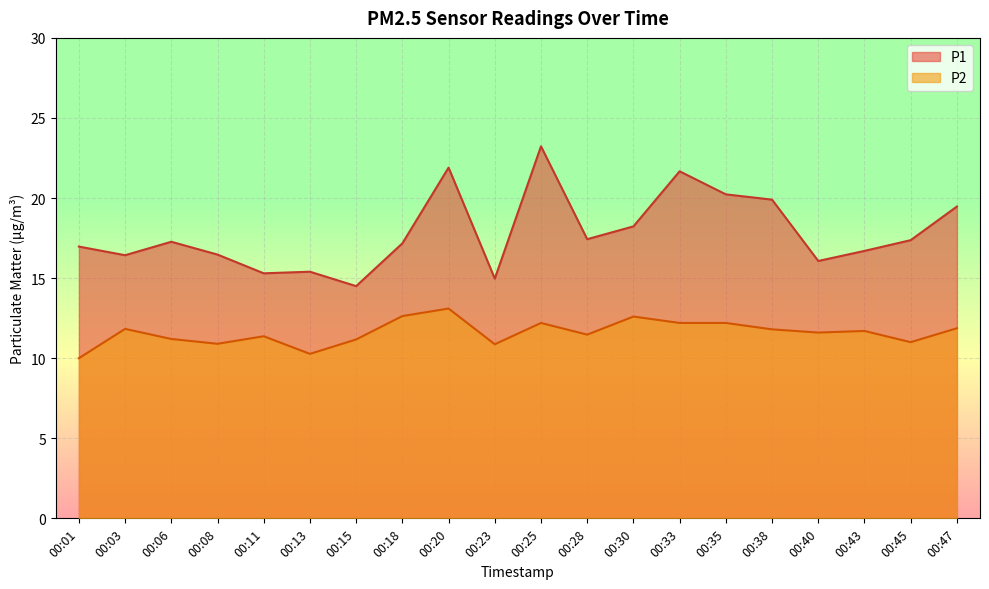

Reading left to right, what are all the values shown in this chart?

P1: 17.0	16.4	17.3	16.5	15.3	15.4	14.5	17.2	21.9	15.0	23.2	17.4	18.2	21.7	20.2	19.9	16.1	16.7	17.4	19.5
P2: 10.0	11.8	11.2	10.9	11.4	10.3	11.2	12.6	13.1	10.9	12.2	11.5	12.6	12.2	12.2	11.8	11.6	11.7	11.0	11.9